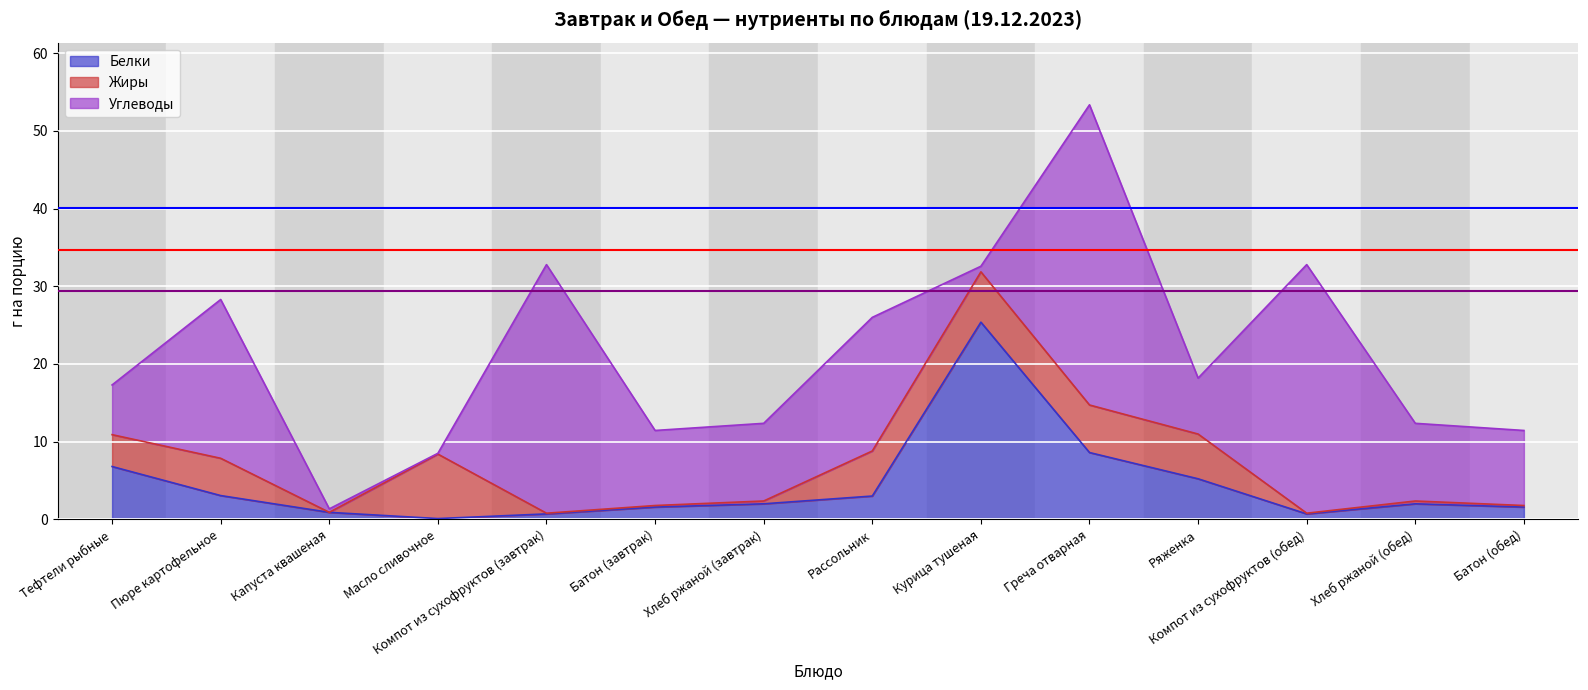

Between Масло сливочное and Компот из сухофруктов (обед), which series saw the biggest shift?

Углеводы